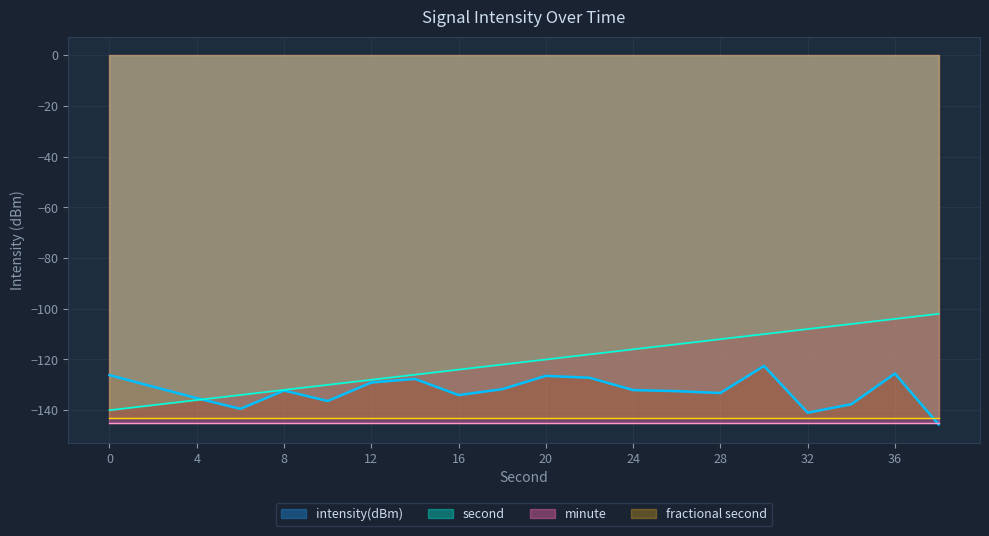

What is the difference between the intensity(dBm) values at 0 and 36?

0.6